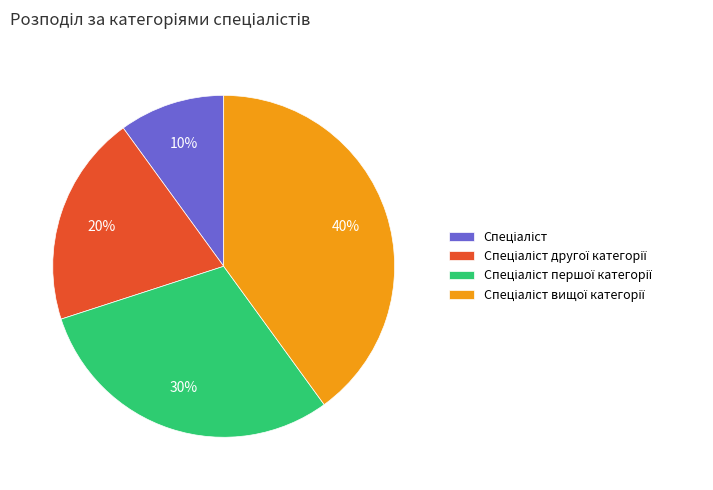

Is there any slice that represents more than half of the pie?

No